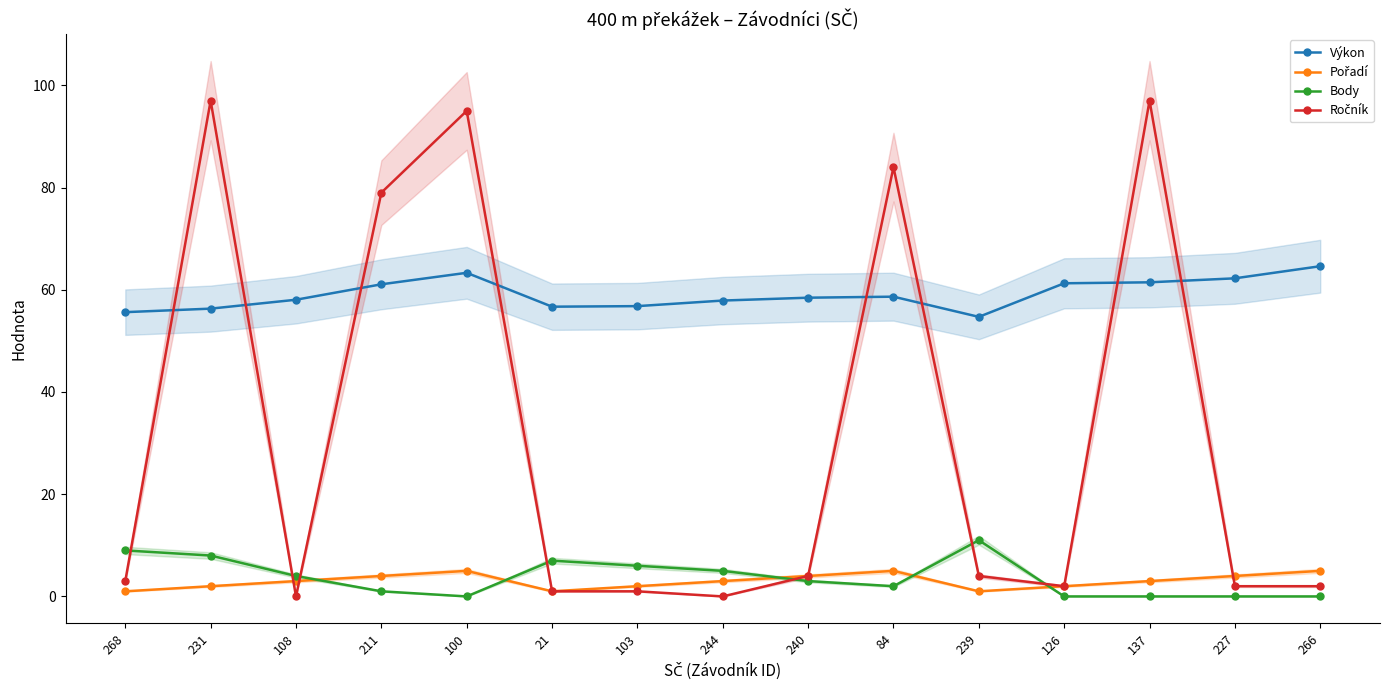

Where does the Body series first go above 3?

268